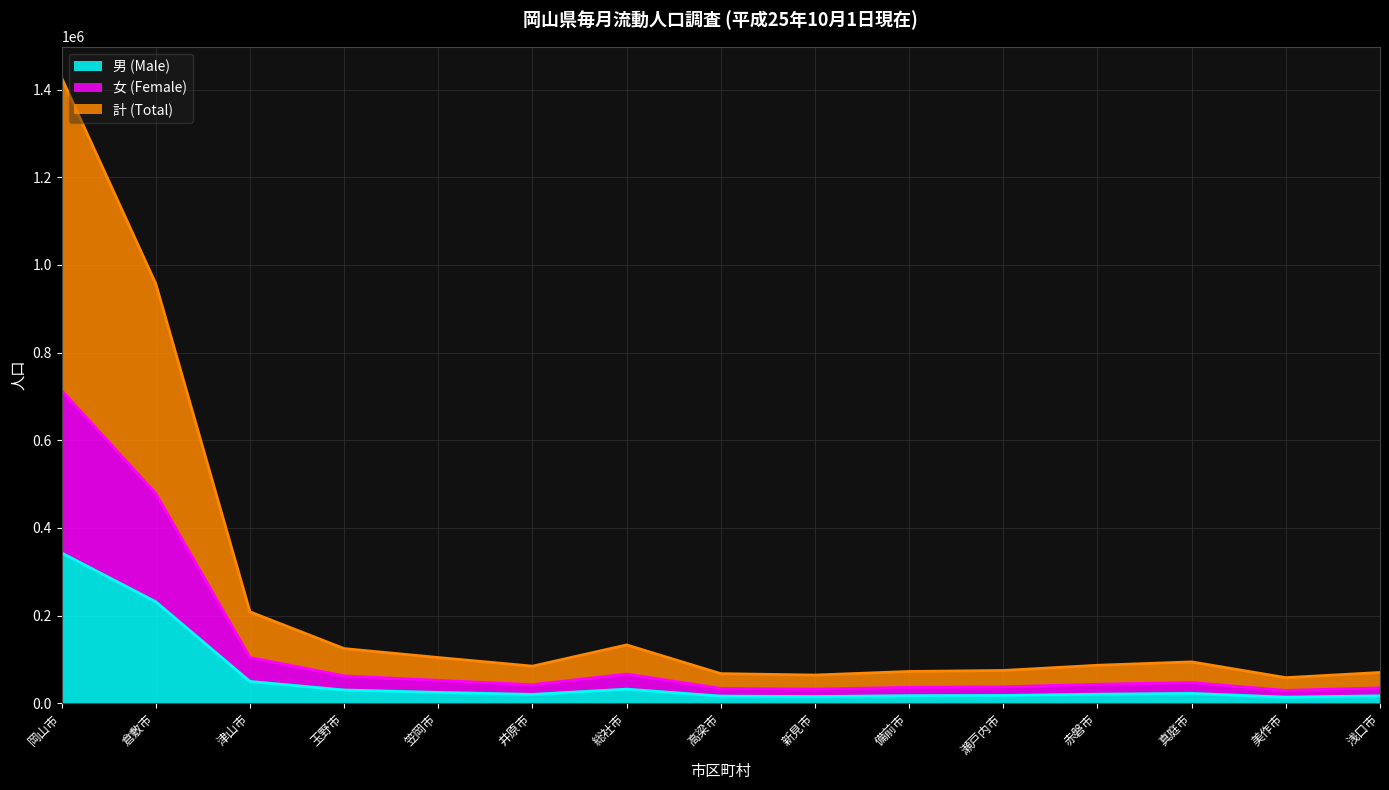

At which label does 計 (Total) reach its peak?

岡山市